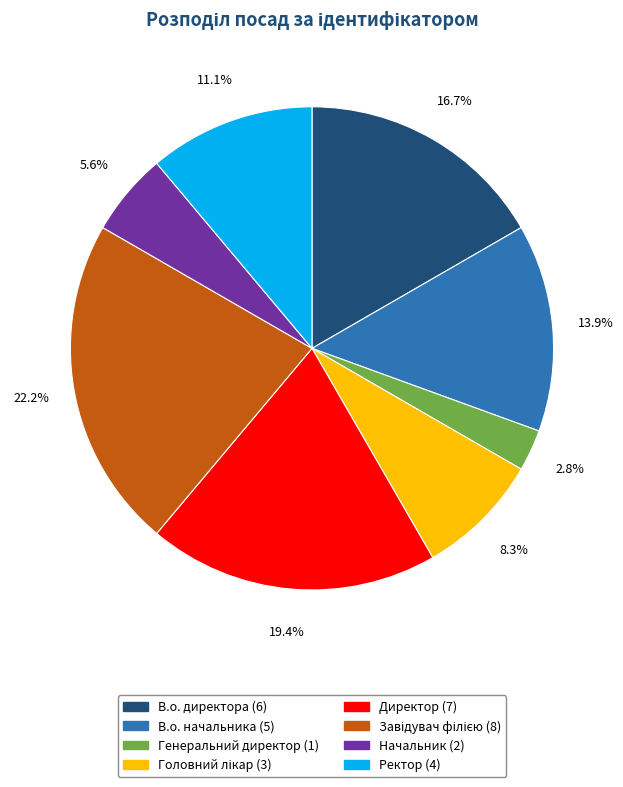

What is the smallest slice in the pie chart?

Генеральний директор